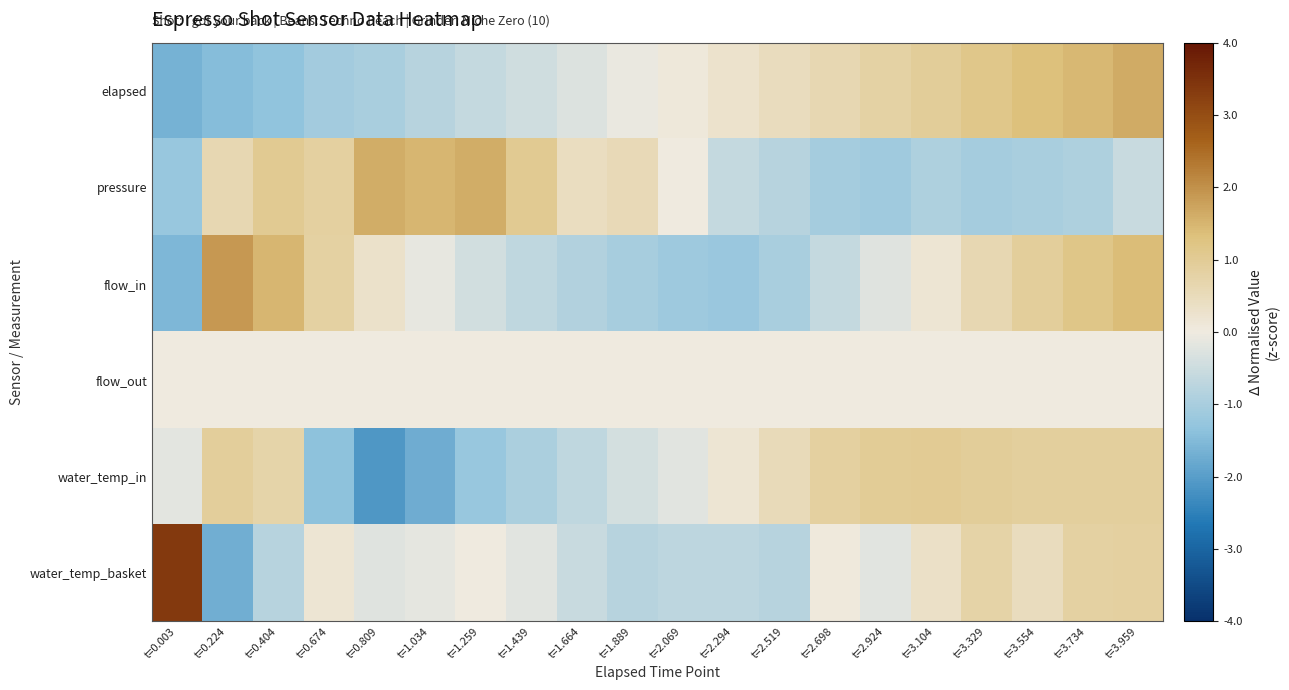

What is the minimum value shown in the chart?

-2.1